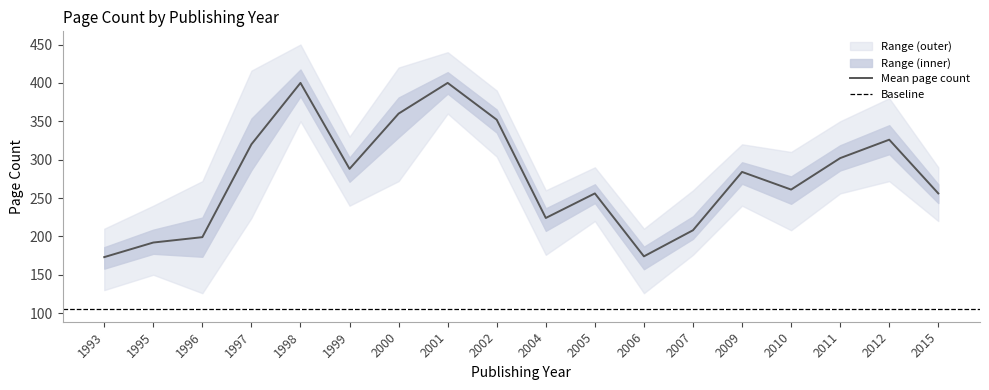

At which category is the sum across all series the highest?

1998